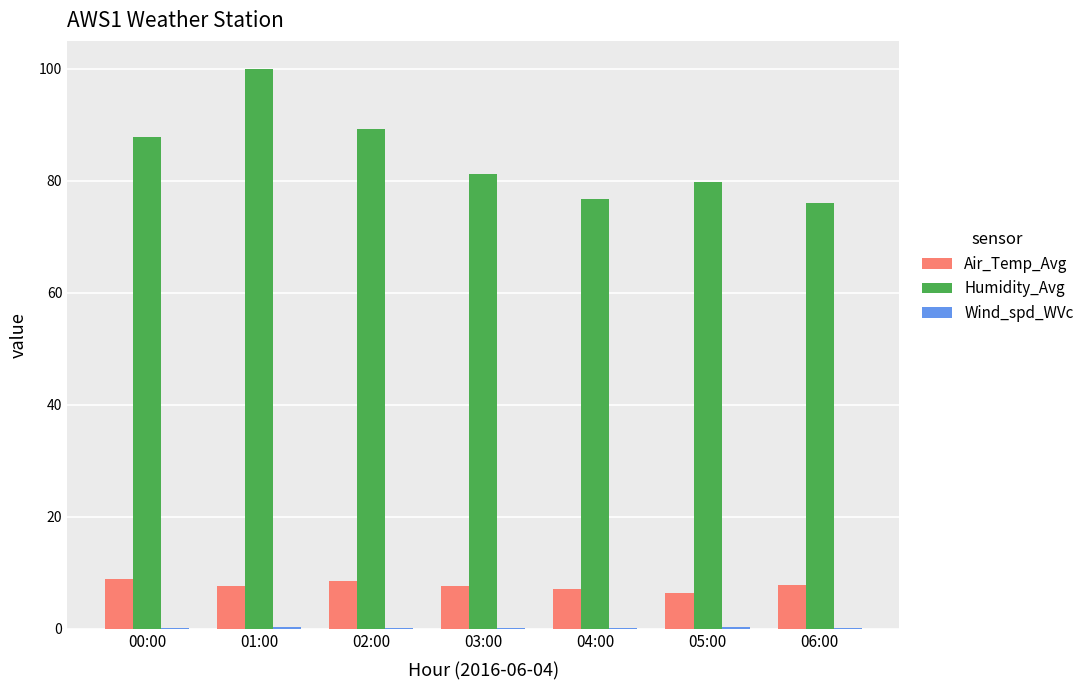

Is it true that Air_Temp_Avg equals 12.6 at 02:00?

False